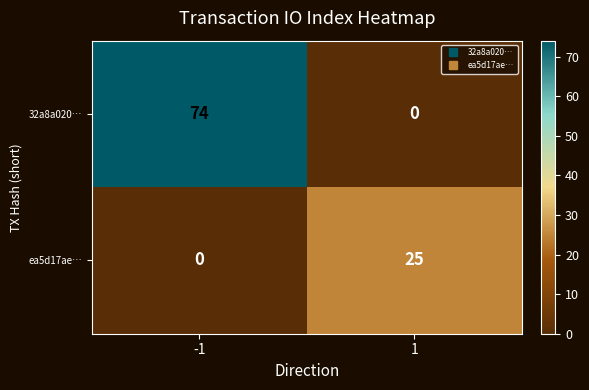

True or false: 32a8a020… has a value of 74 at -1.

True